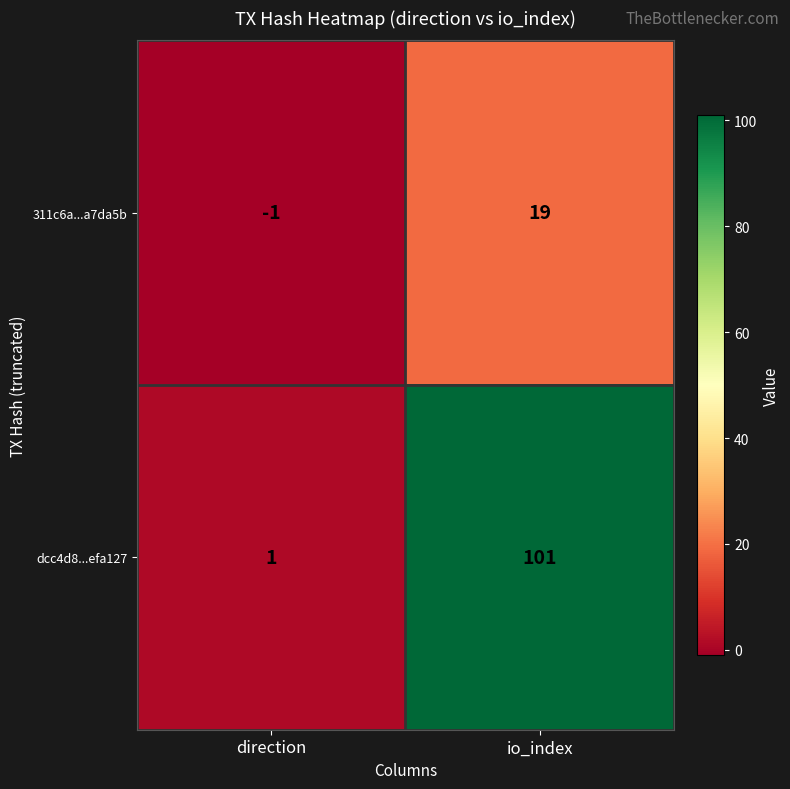

At direction, list the series in order from smallest to largest.

311c6a...a7da5b, dcc4d8...efa127